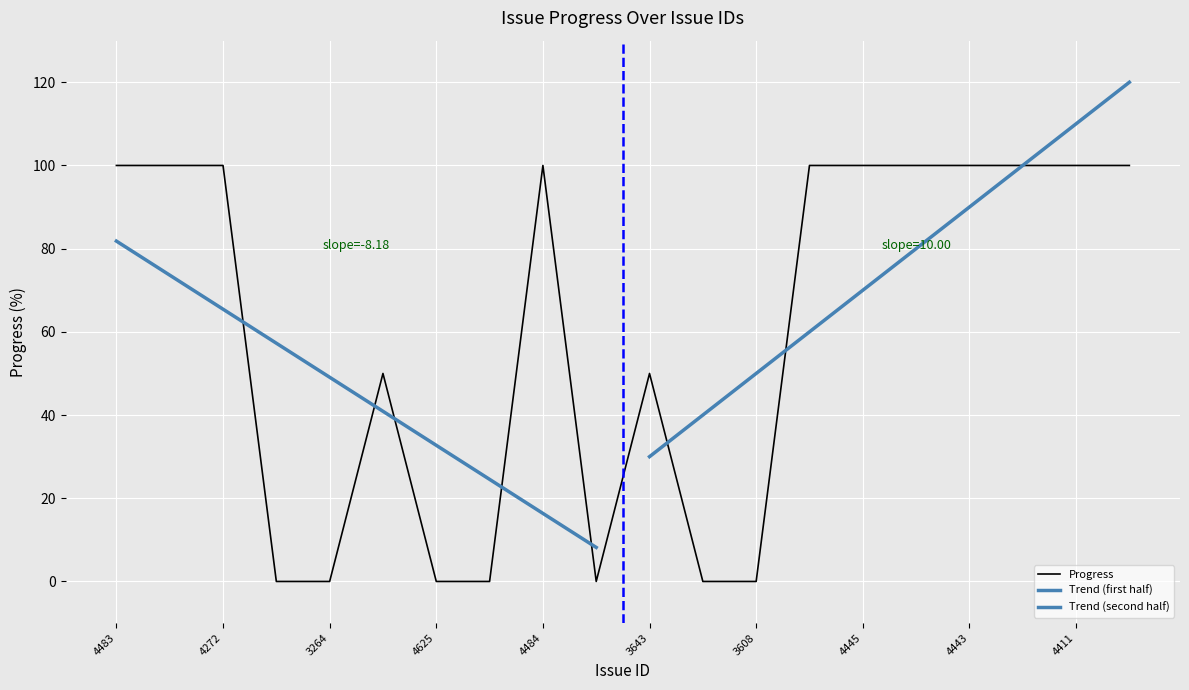

Reading left to right, list all the values displayed in this chart.

100	100	100	0	0	50	0	0	100	0	50	0	0	100	100	100	100	100	100	100